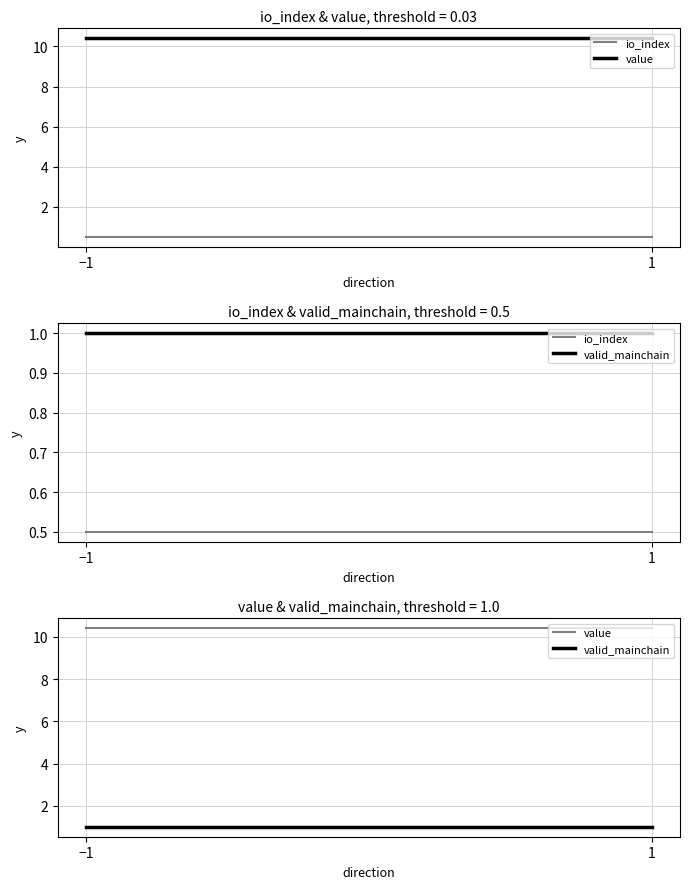

Which has a higher value, 1 or −1?

1